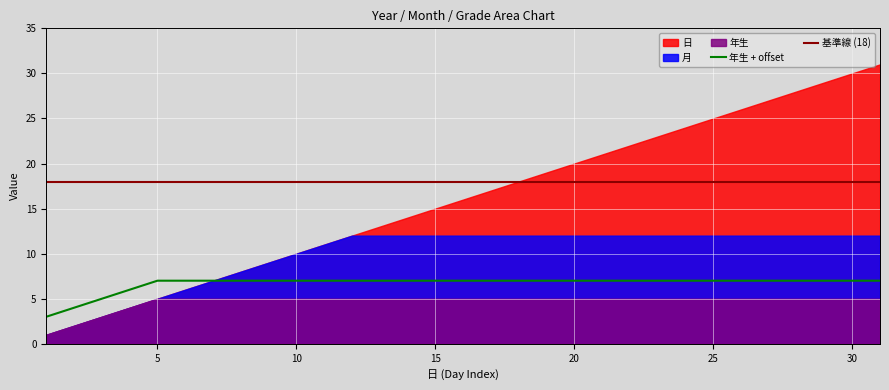

How many values in the 日 series exceed 16?

15